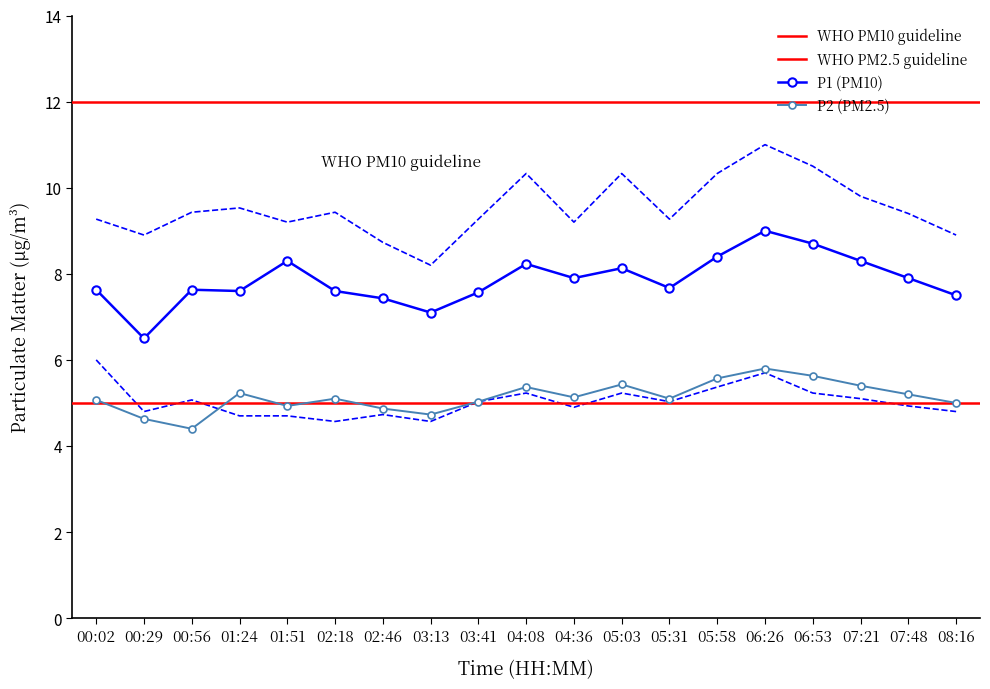

True or false: P2 and P1 cross at least once.

False